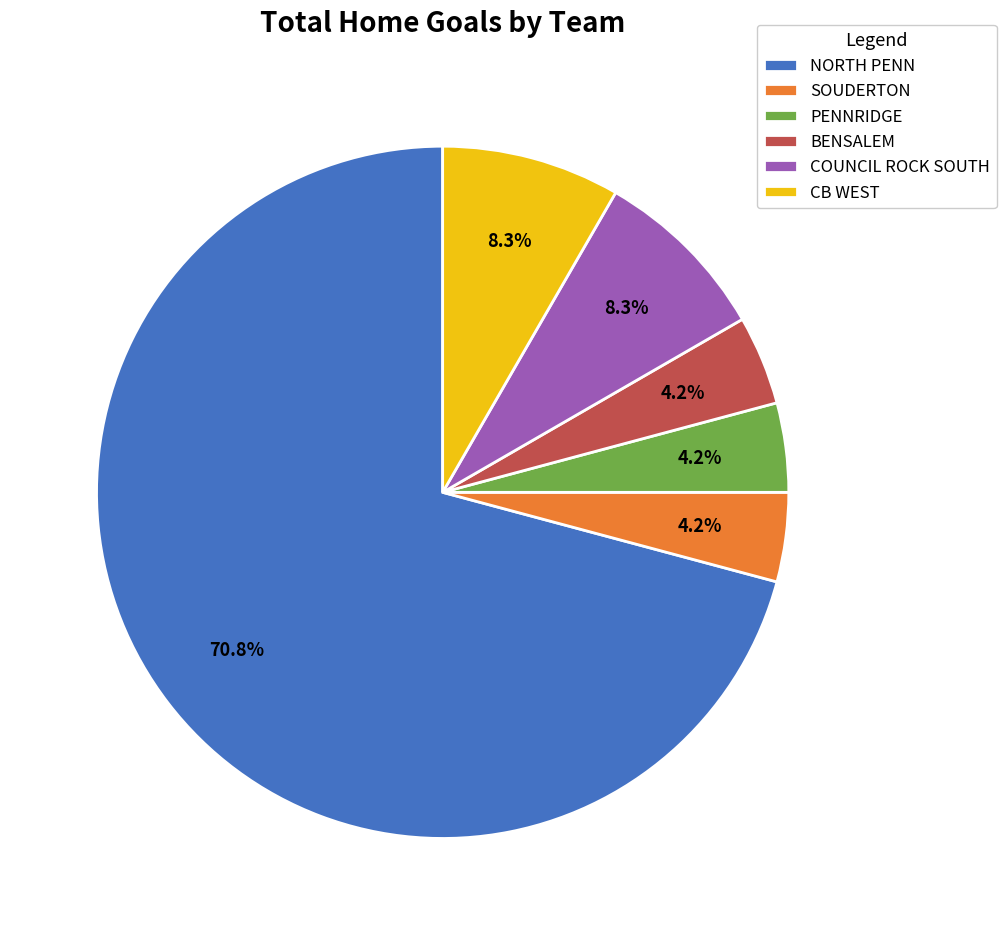

Approximately how many times larger is the value at PENNRIDGE compared to BENSALEM?

1.0